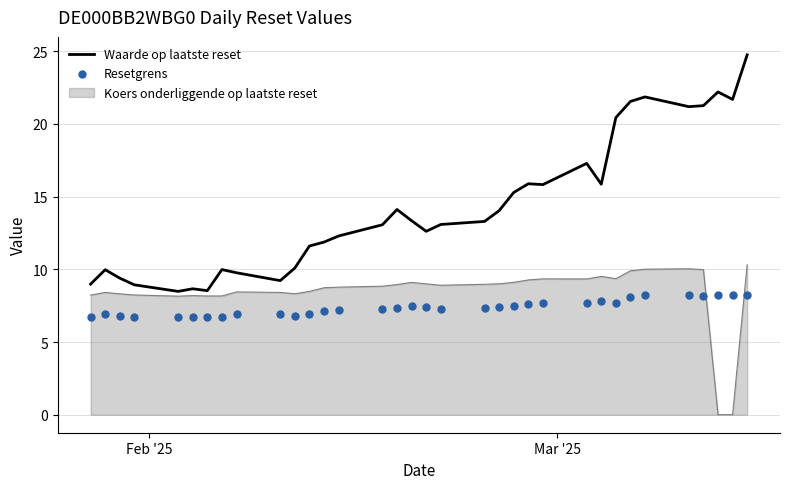

What is the minimum value for Waarde op laatste reset?

8.5